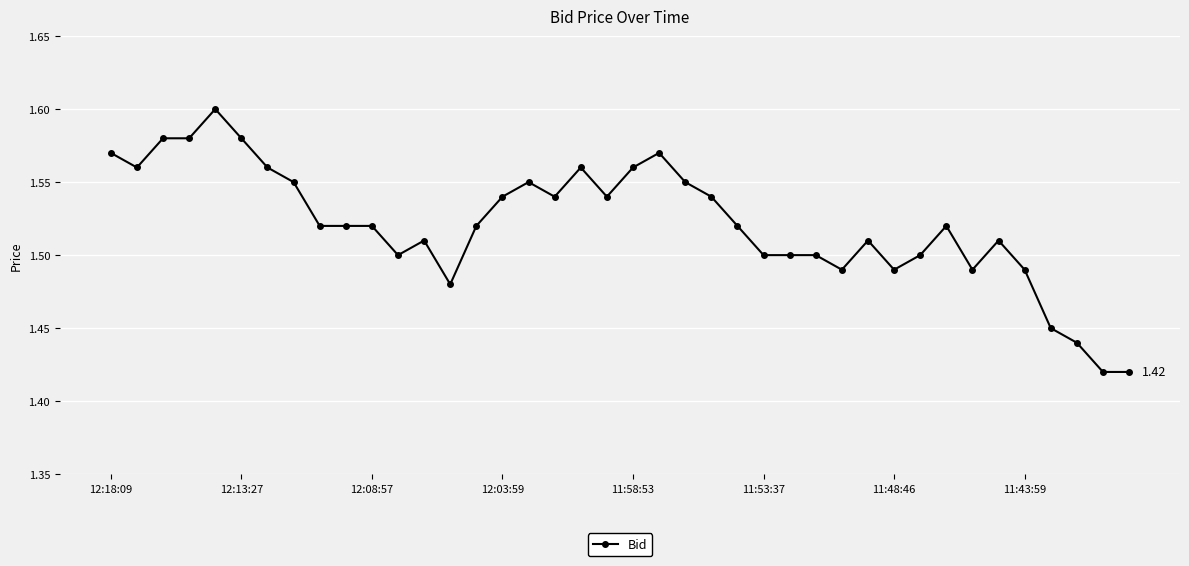

What is the sum of all values?

60.9